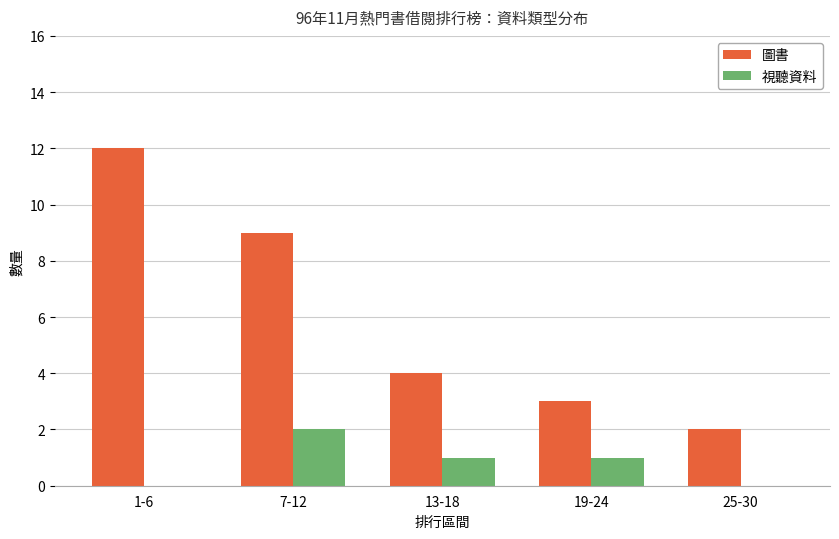

What is the sum of all 視聽資料 values?

4